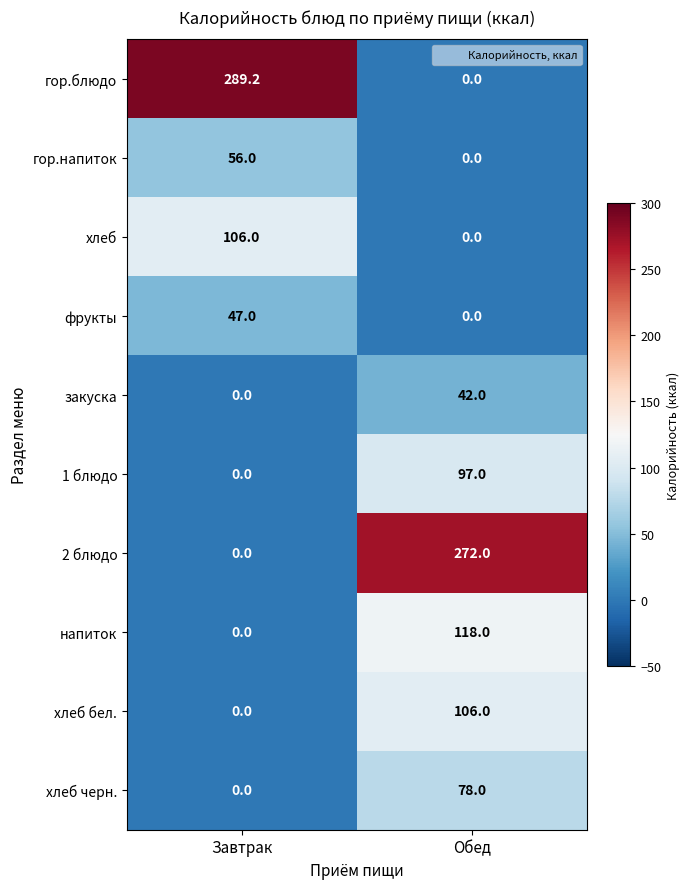

Reading left to right, extract all data points from this chart.

гор.блюдо: 289.2	0.0
гор.напиток: 56.0	0.0
хлеб: 106.0	0.0
фрукты: 47.0	0.0
закуска: 0.0	42.0
1 блюдо: 0.0	97.0
2 блюдо: 0.0	272.0
напиток: 0.0	118.0
хлеб бел.: 0.0	106.0
хлеб черн.: 0.0	78.0